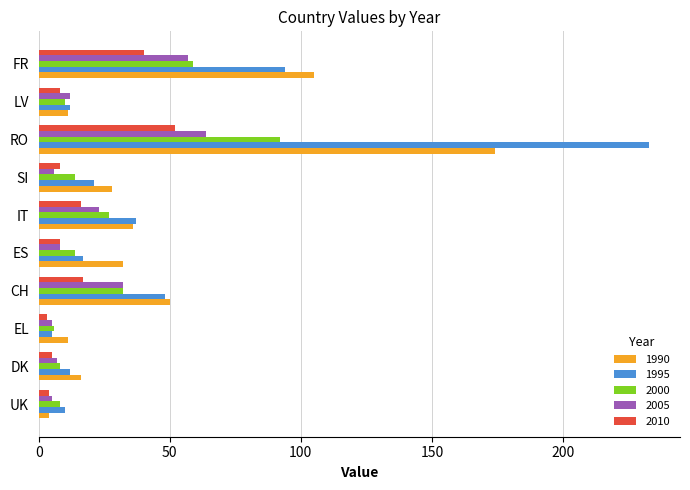

Between ES and IT, which series saw the biggest shift?

1995